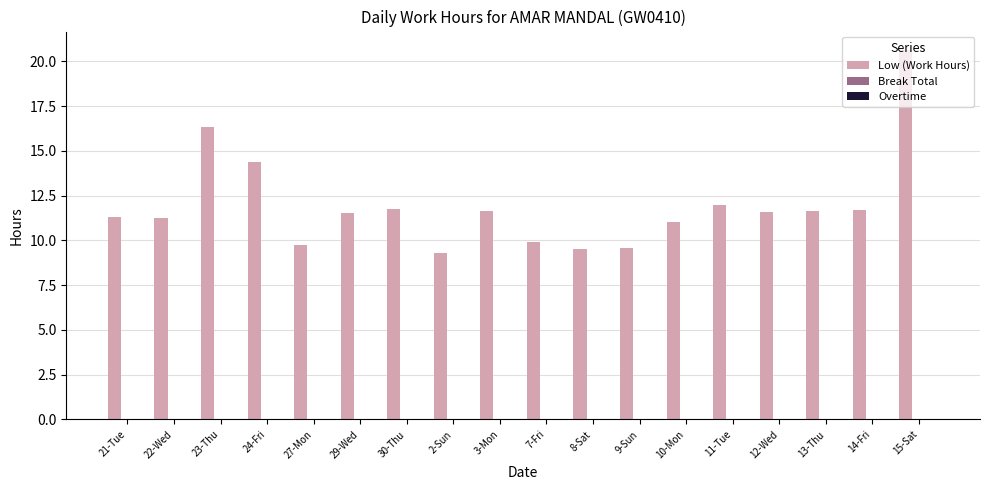

What is the smallest value displayed?

9.3